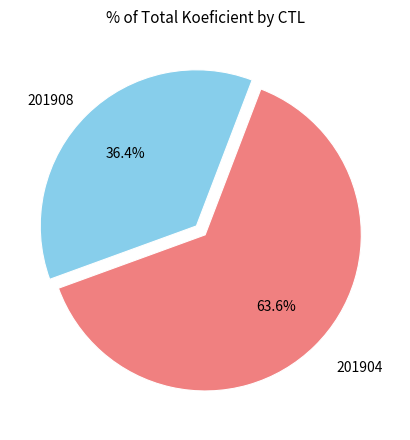

Is the sum of 201904 and 201908 greater than half?

Yes